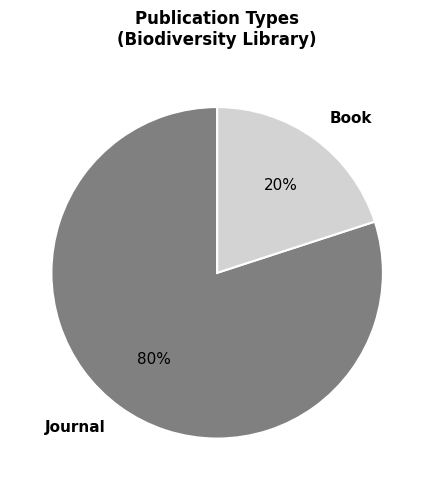

Do Book and Journal together represent more than half of the pie?

Yes